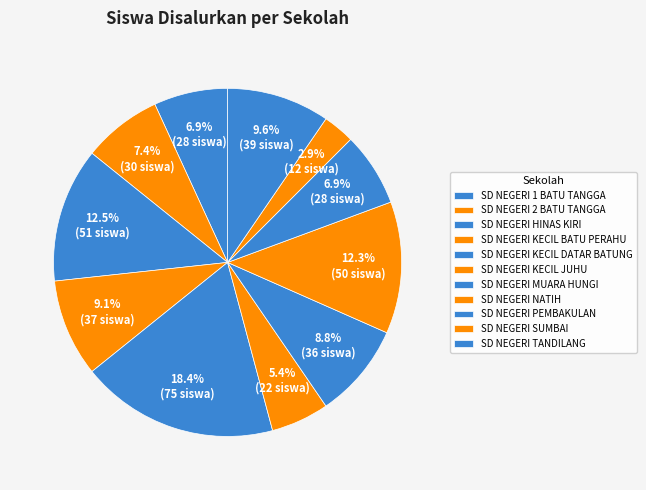

What percentage is the SD NEGERI PEMBAKULAN slice, to the nearest percent?

7%